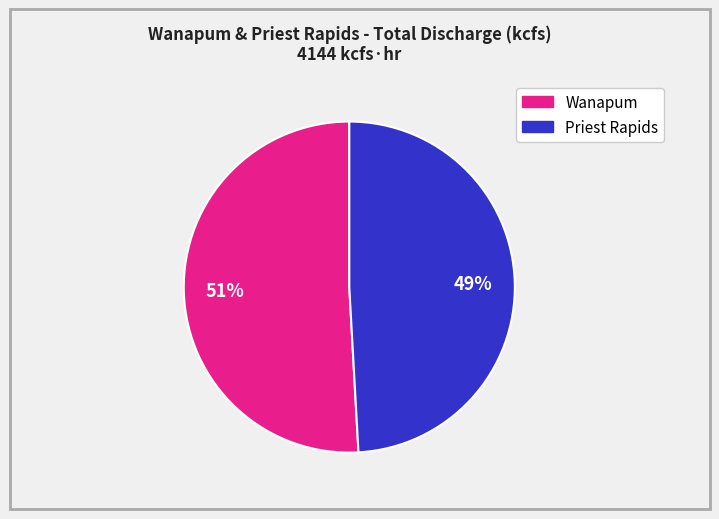

Does any single category account for the majority?

Yes